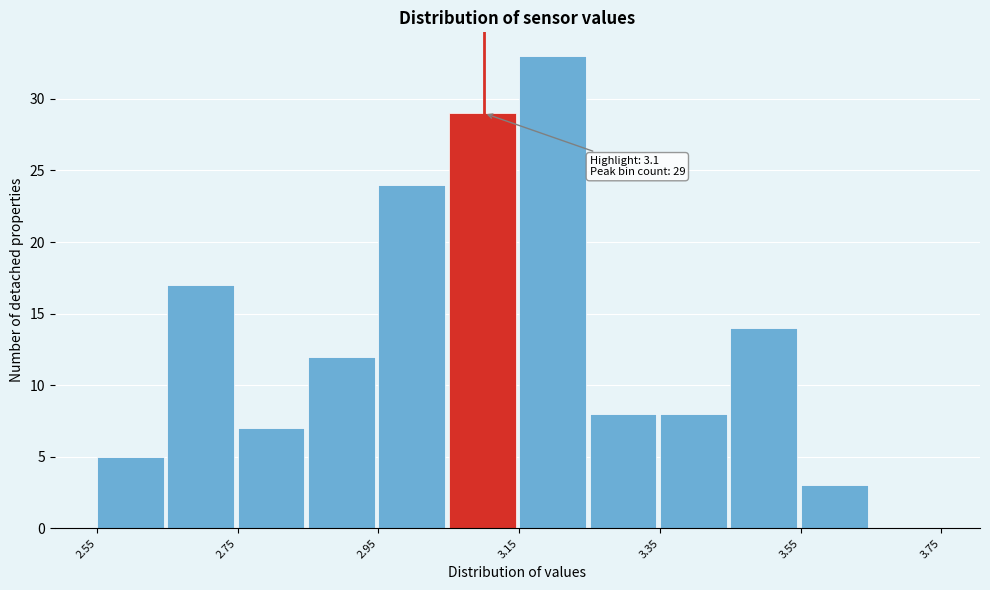

Over which range of the x-axis is the bar tallest?

3.15 to 3.25